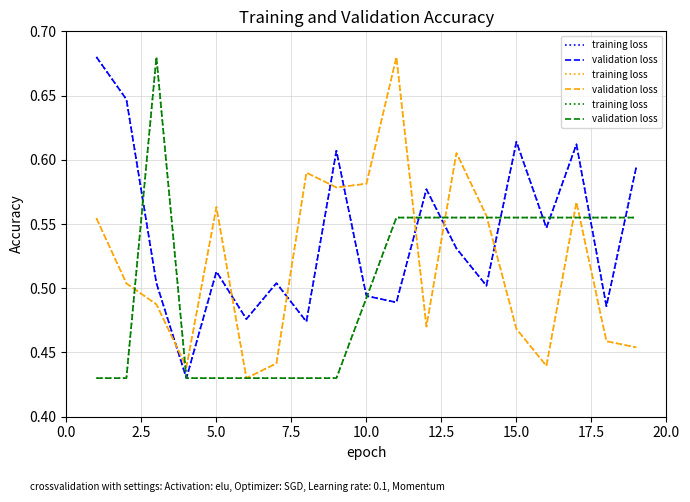

Between 15.0 and 14, which series saw the biggest shift?

training loss